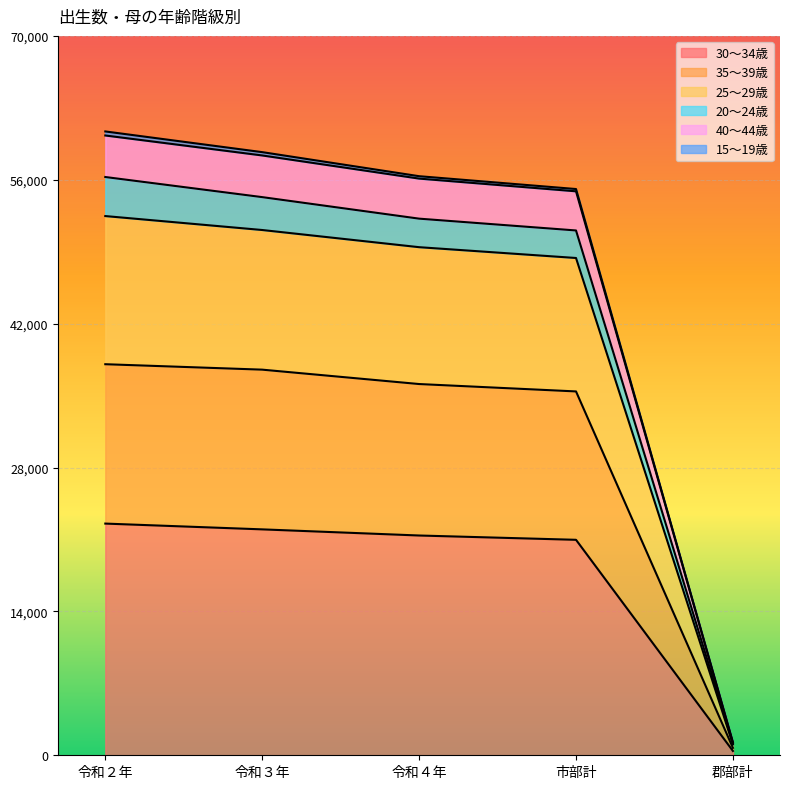

Which label corresponds to the smallest value in the chart?

郡部計